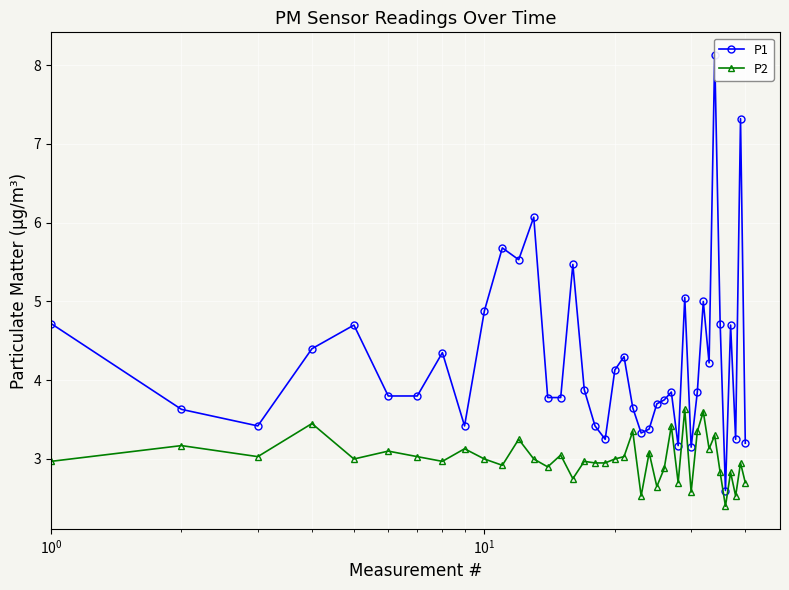

What is the average value of the P2 series?

3.0